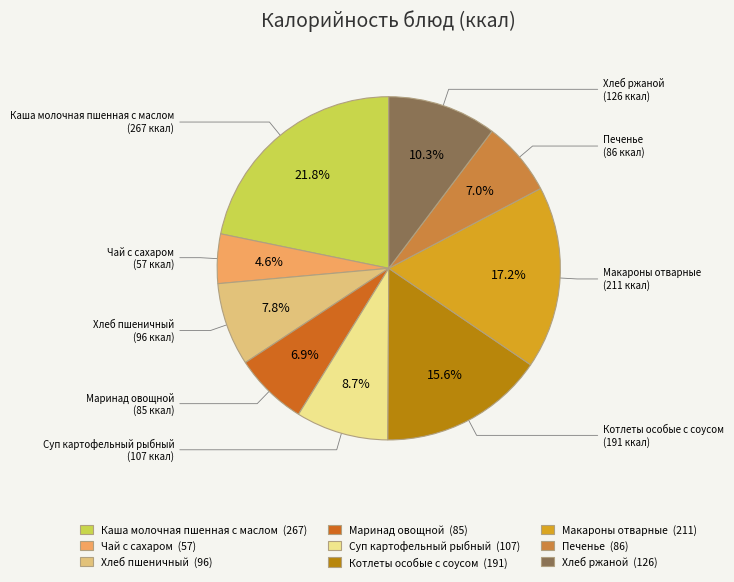

The Маринад овощной slice represents 20% of the pie. True or false?

False